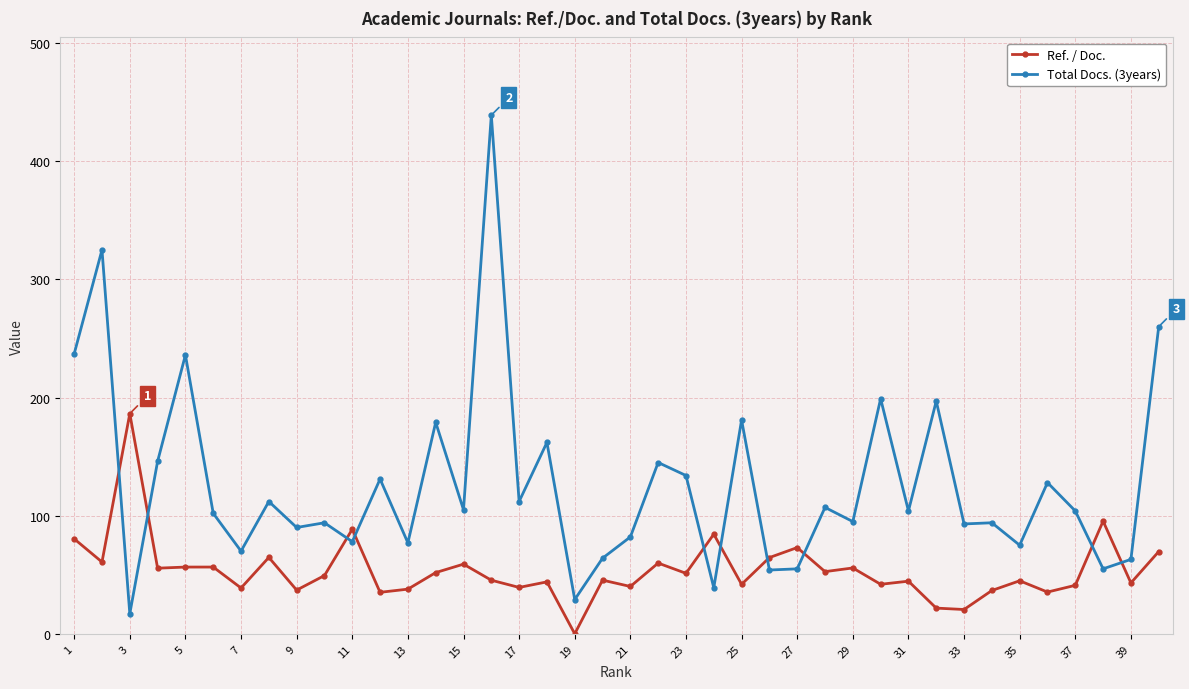

What is the difference between the second highest and minimum values in the Total Docs. (3years) series?

308.0